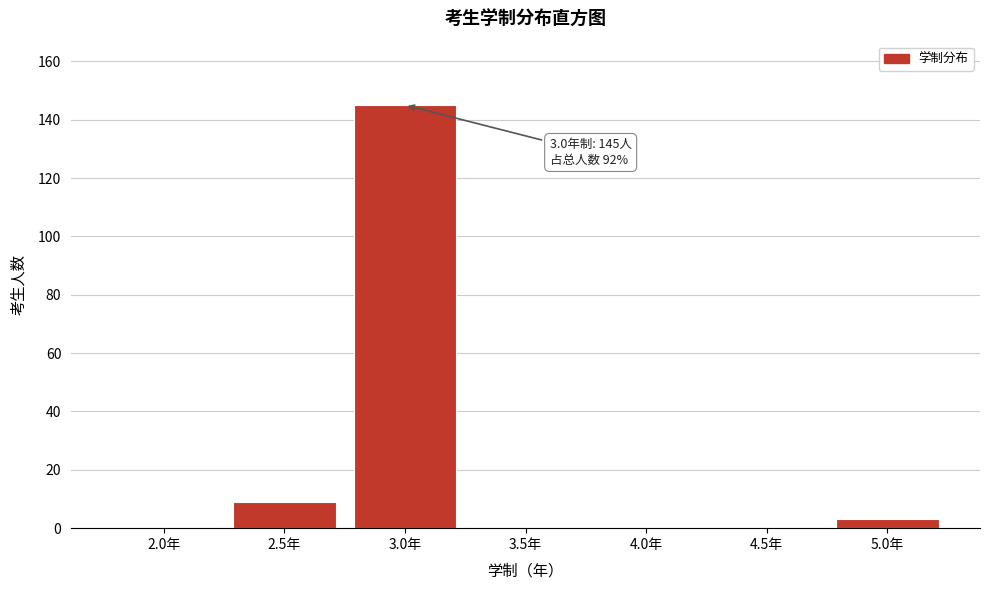

Reading right to left, transcribe all the data shown in this chart.

5.0年=3	4.5年=0	4.0年=0	3.5年=0	3.0年=145	2.5年=9	2.0年=0